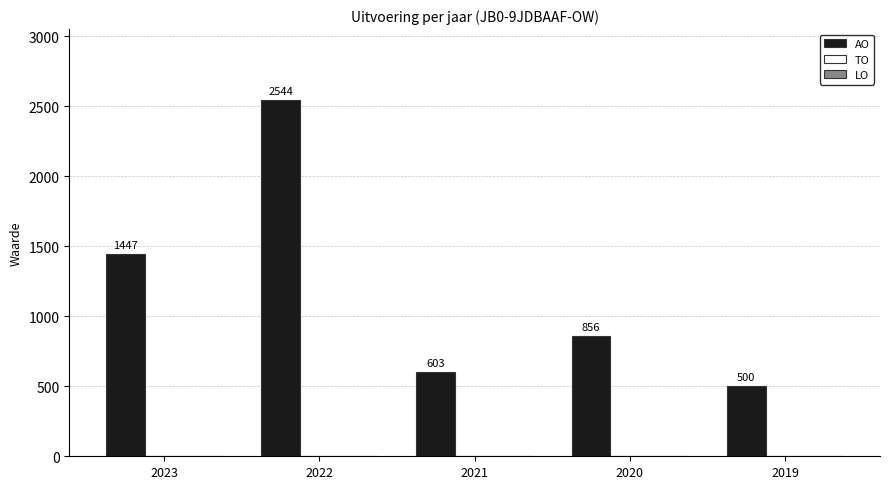

How many series are shown in this chart?

1